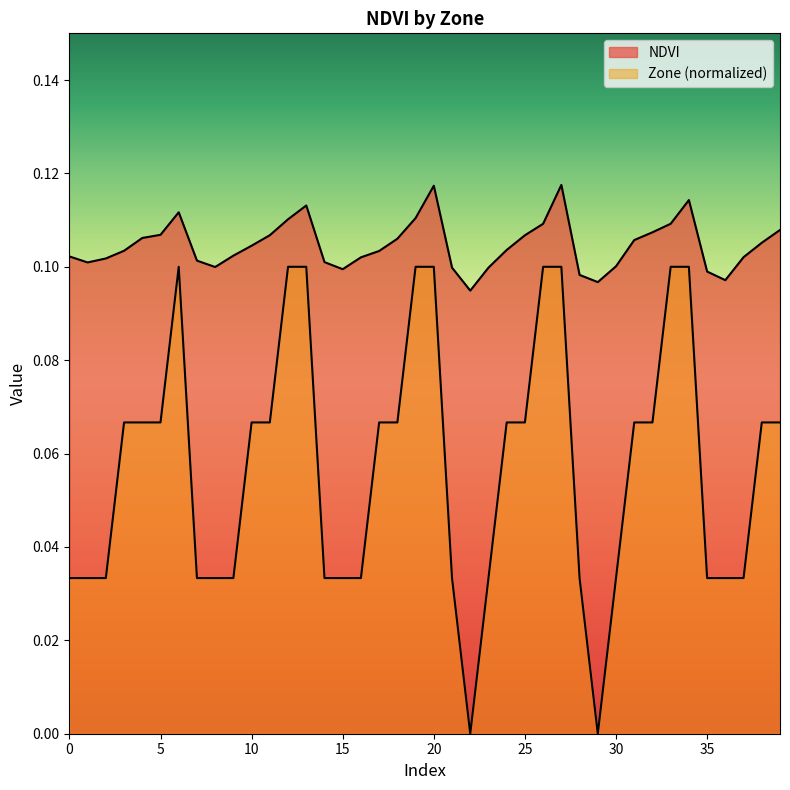

What is the difference between the second highest and minimum values in the Zone series?

0.1